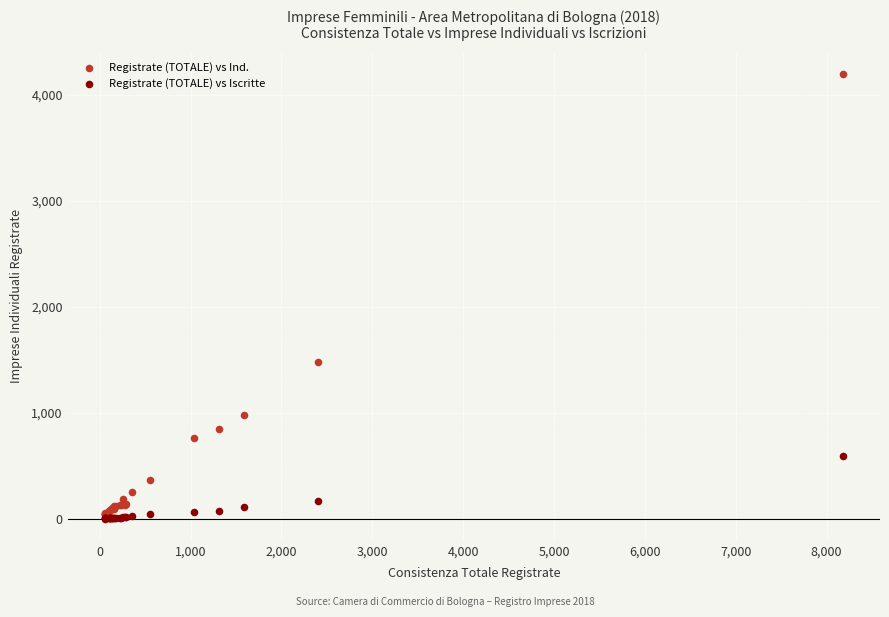

Which series has the widest spread of Y values?

Registrate (TOTALE) vs Ind.